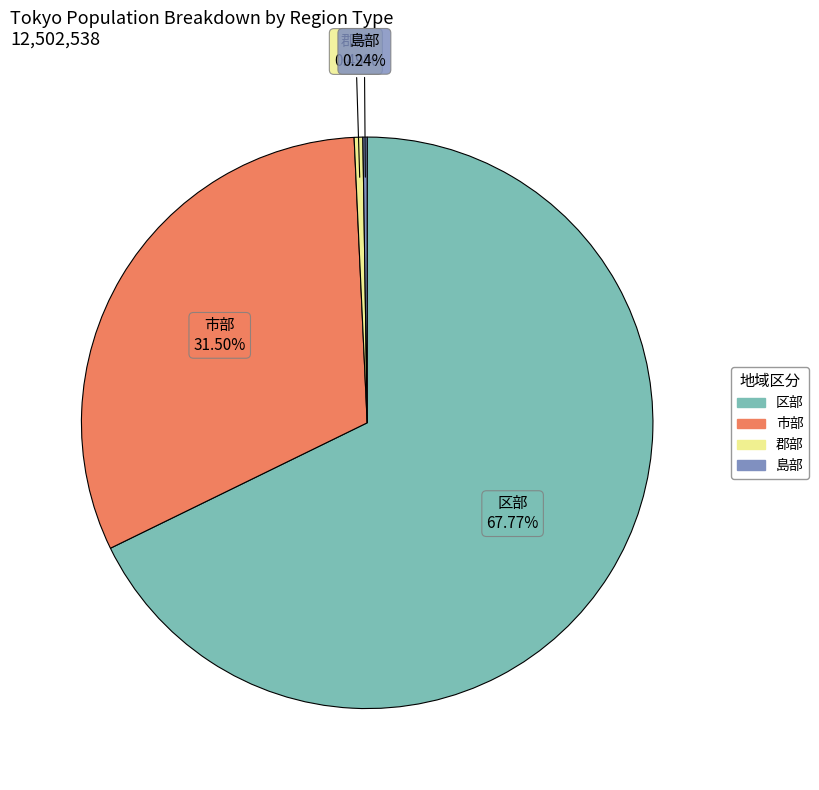

Is 区部 the majority of the pie?

Yes